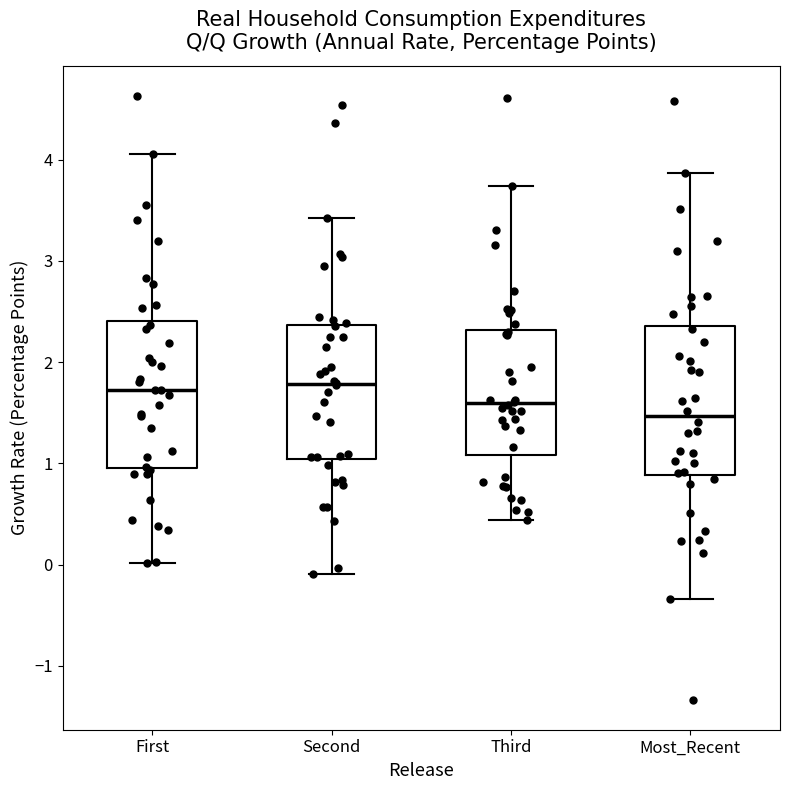

Reading left to right, transcribe this box plot: for each box, give where its median line is, the range the box spans, and where its two whiskers end, as read against the y-axis. The values are not printed on the chart, so give them approximately, as read against the axis.

First: median 1.7, box 1.0 to 2.4, whiskers 0.0 to 4.1
Second: median 1.8, box 1.0 to 2.4, whiskers -0.1 to 3.4
Third: median 1.6, box 1.1 to 2.3, whiskers 0.4 to 3.7
Most_Recent: median 1.5, box 0.9 to 2.4, whiskers -0.3 to 3.9